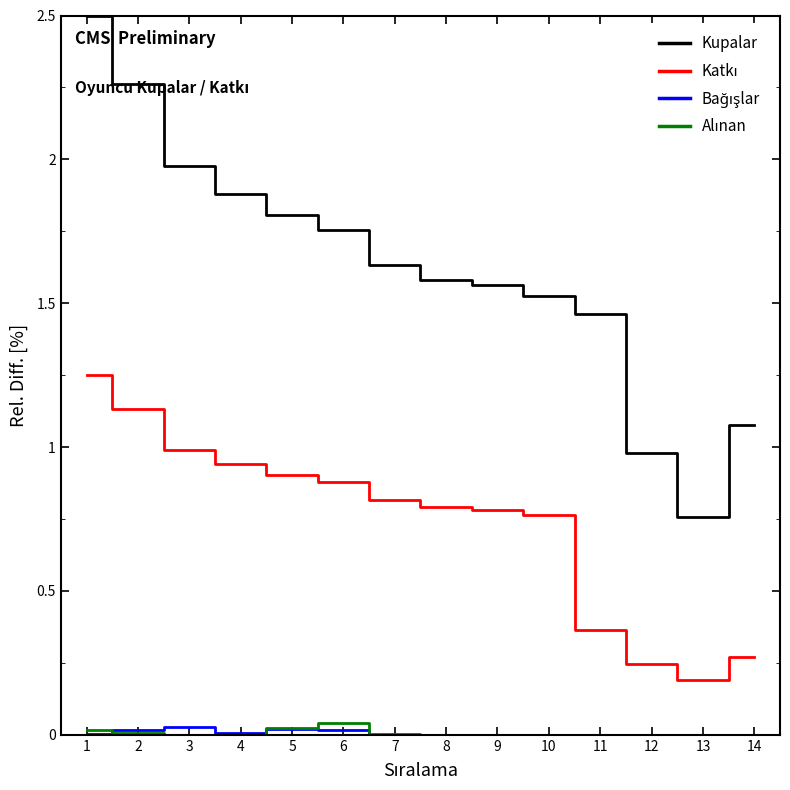

At how many categories does at least one series exceed 1?

12